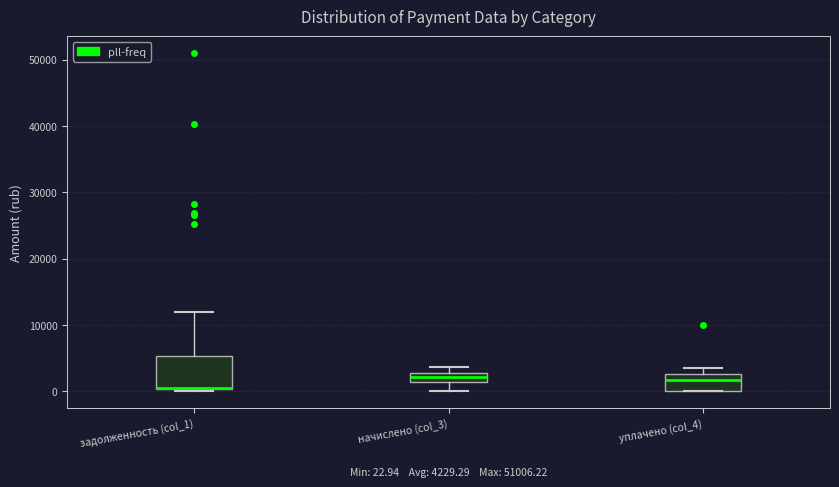

Comparing the boxes themselves (not the whiskers), which one is the tallest?

задолженность (col_1)